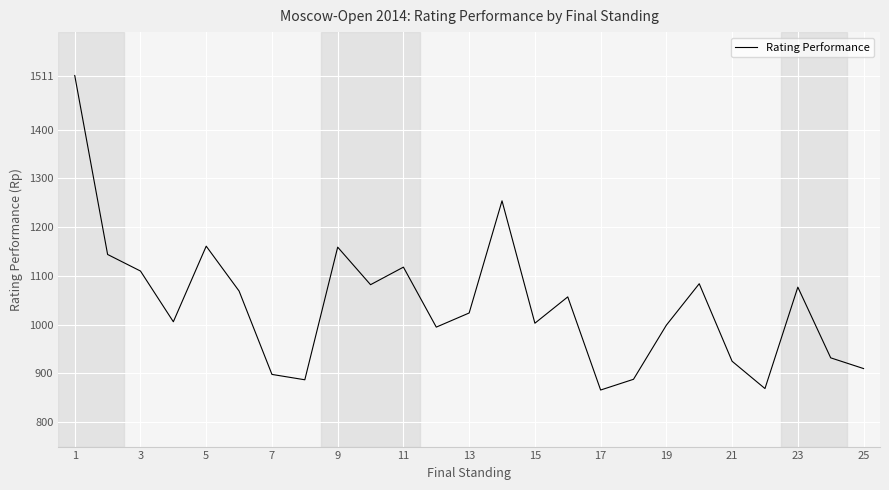

What is the difference between the maximum and minimum values?

645